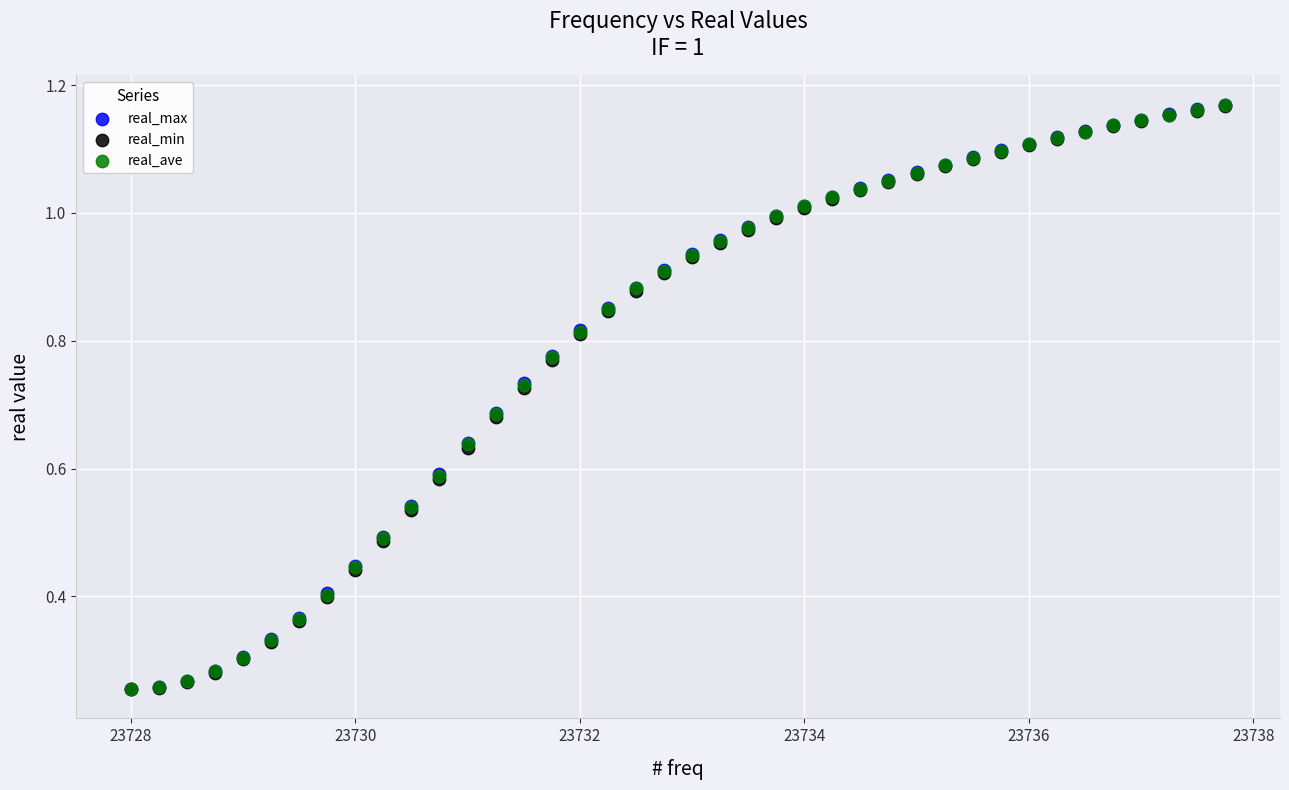

What are all the series names shown in the legend?

real_max, real_min, real_ave